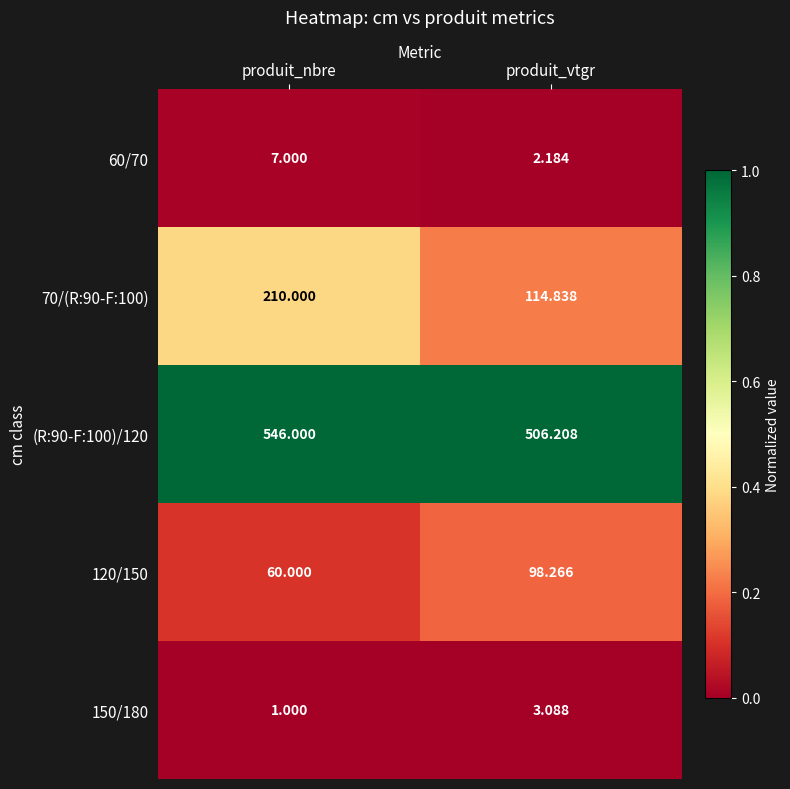

Which series changed the most between produit_nbre and produit_vtgr?

70/(R:90-F:100)